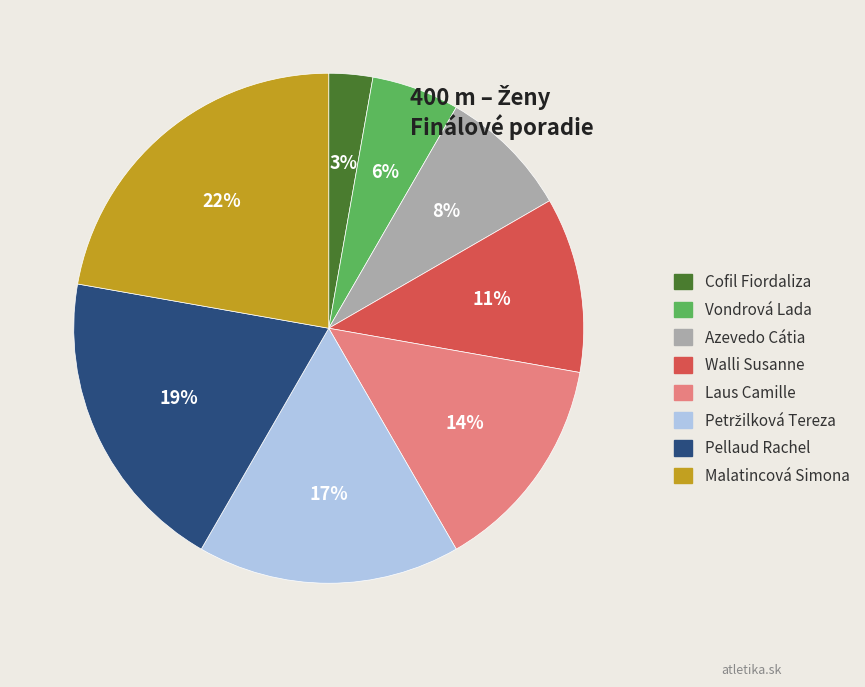

To the nearest percent, what is the difference between the Walli Susanne and Cofil Fiordaliza slice percentages?

8%